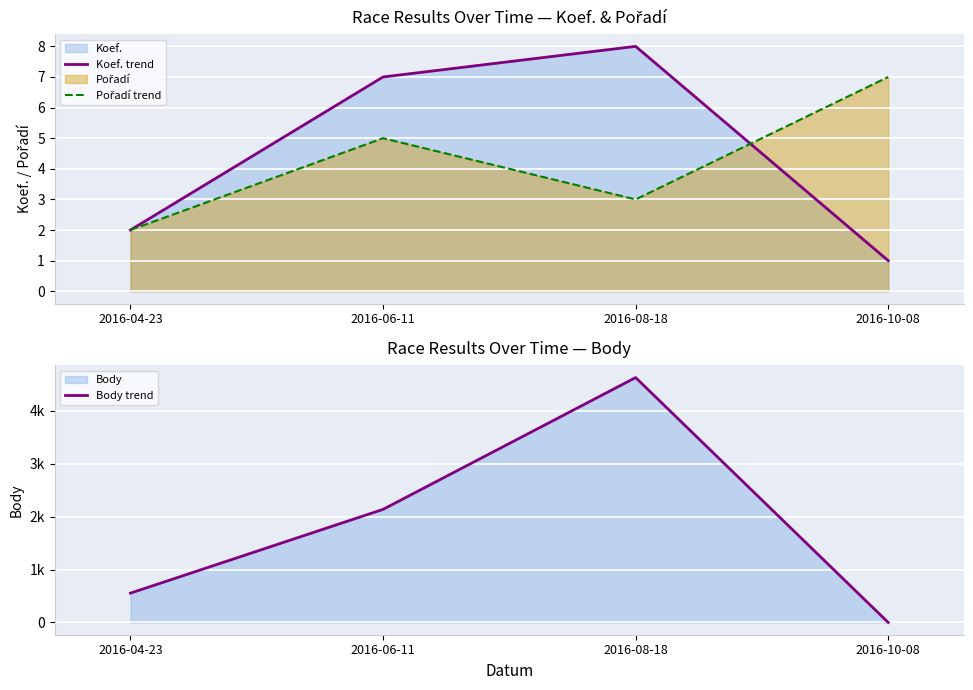

Rank the series at 2016-06-11 from lowest to highest value.

Pořadí trend, Koef. trend, Body trend